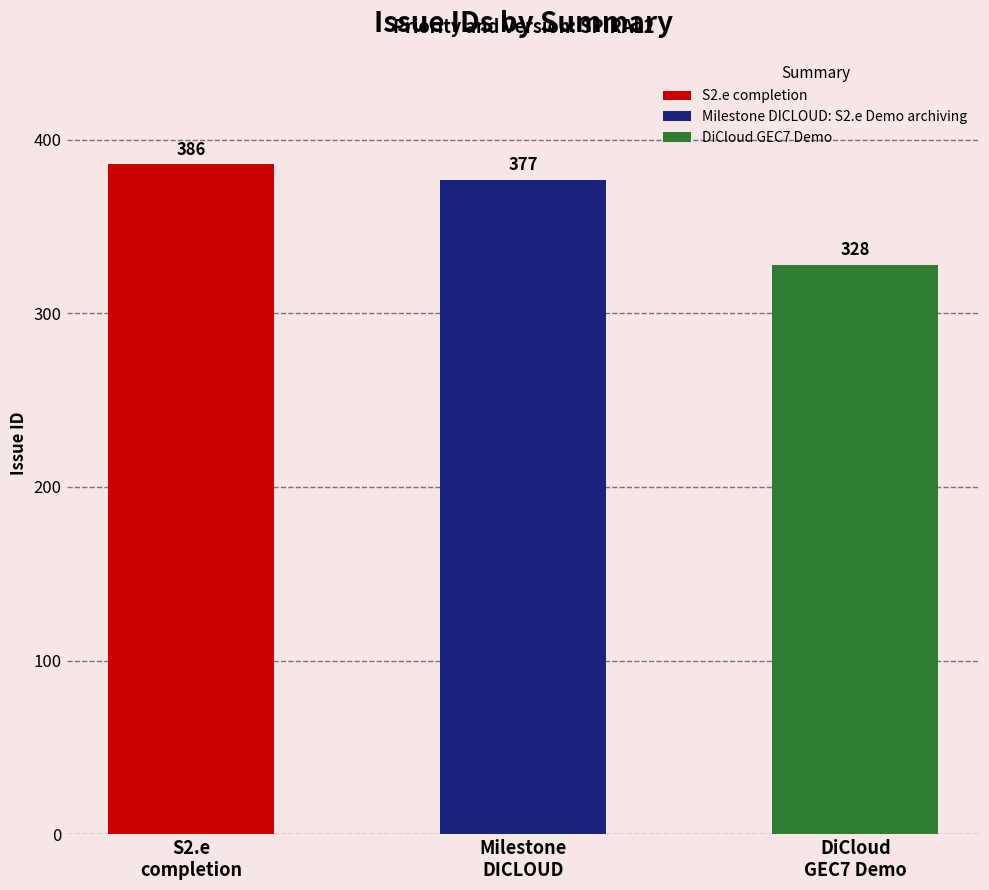

Rank the categories by value from highest to lowest.

S2.e completion, Milestone DICLOUD: S2.e Demo archiving, DiCloud GEC7 Demo